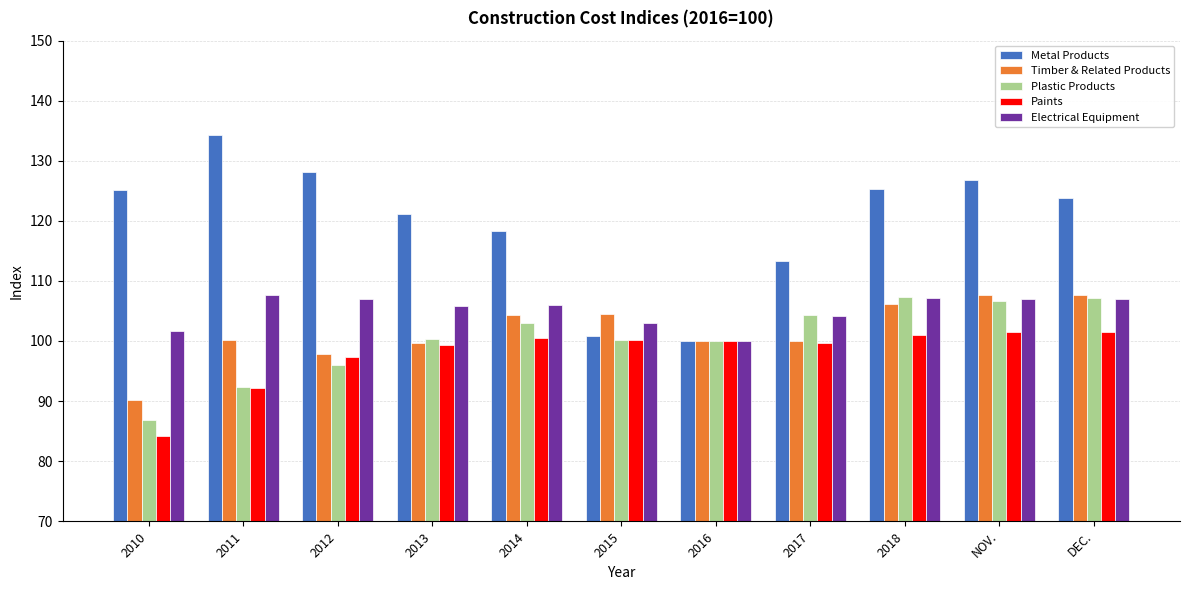

What value does the Metal Products series have at 2018?

125.4